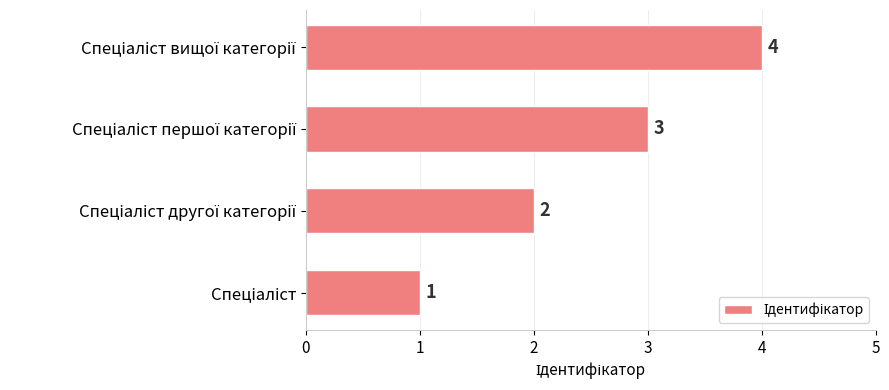

What is the sum of all values?

10